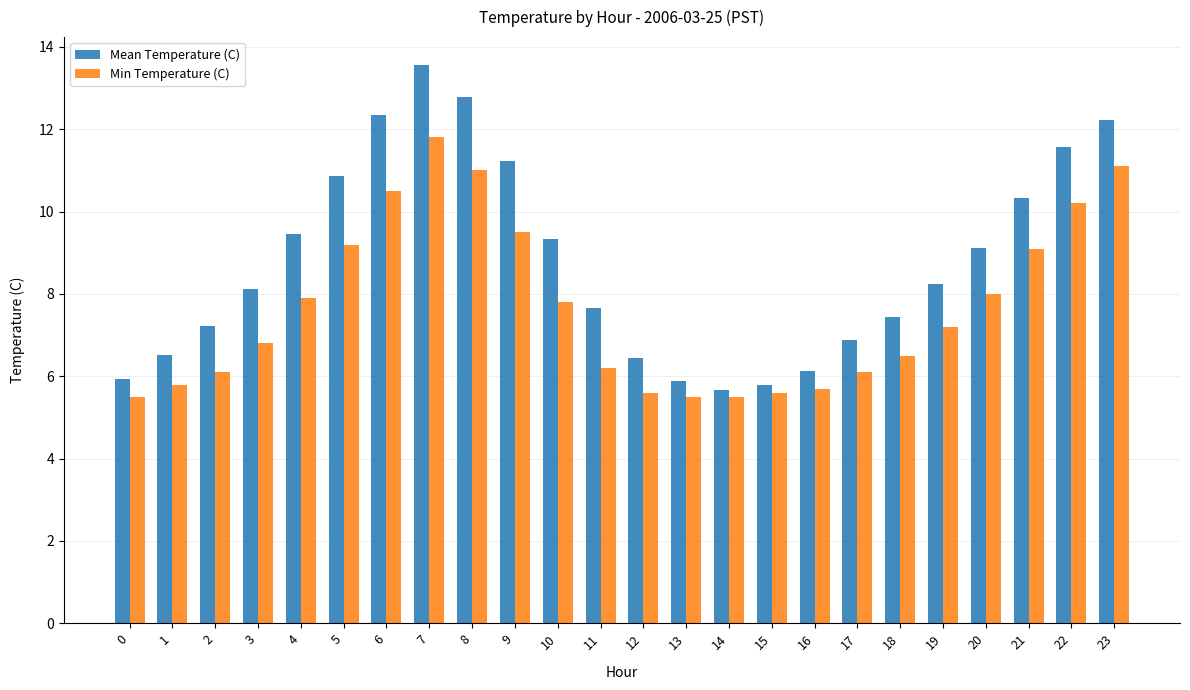

What are all the series names shown in the legend?

Mean Temperature (C), Min Temperature (C)